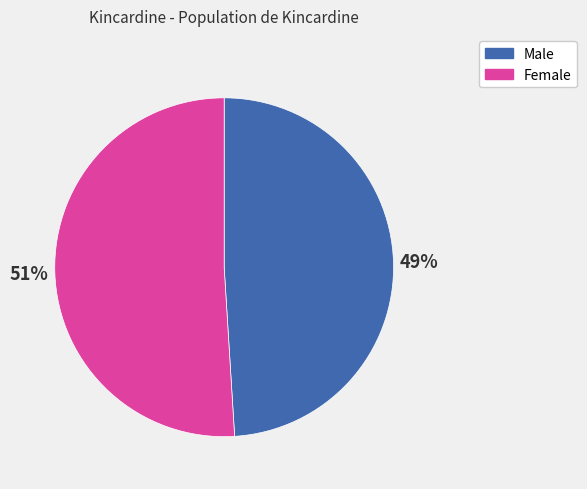

Which slice represents more than half of the pie?

Female